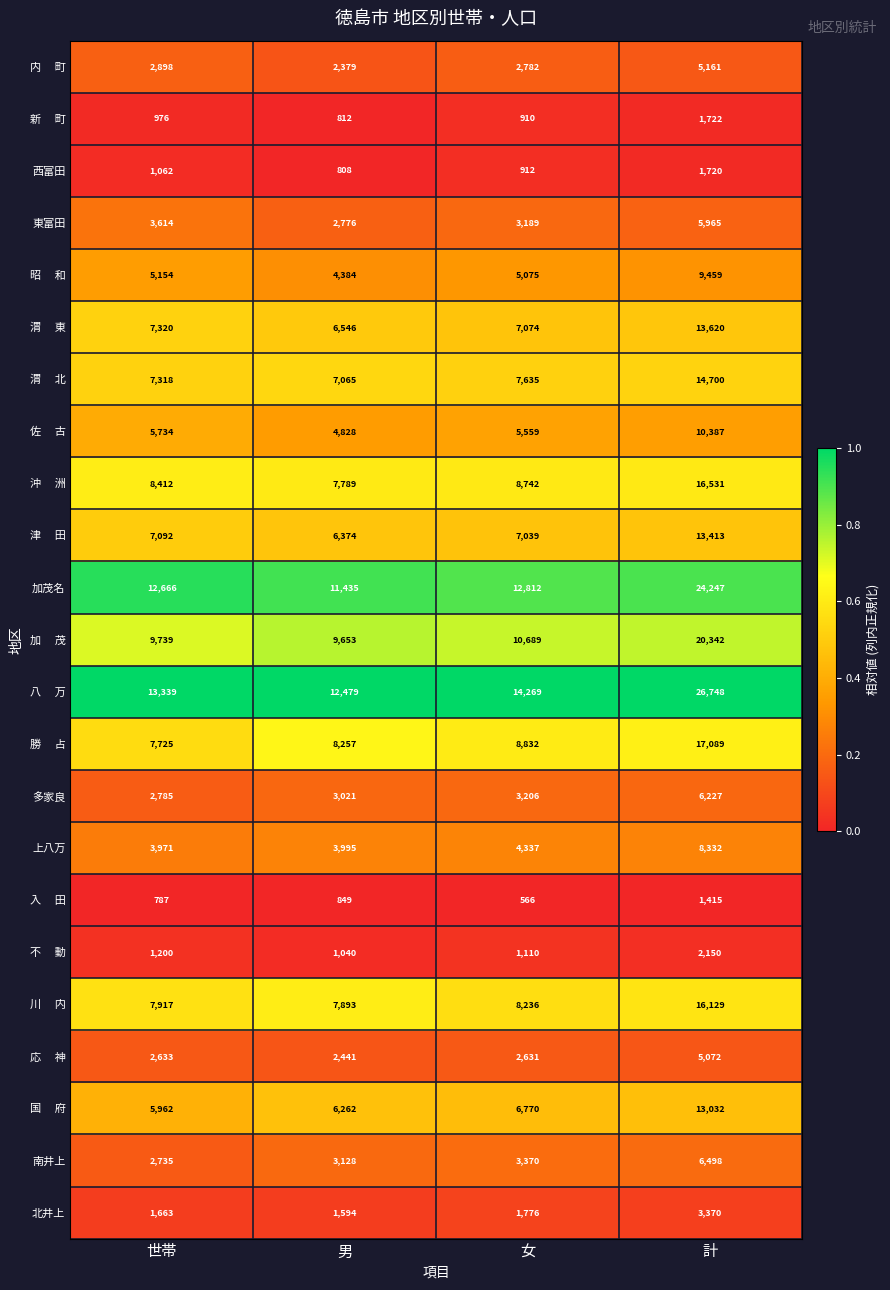

What is the difference between the highest and lowest values at 女?

13703